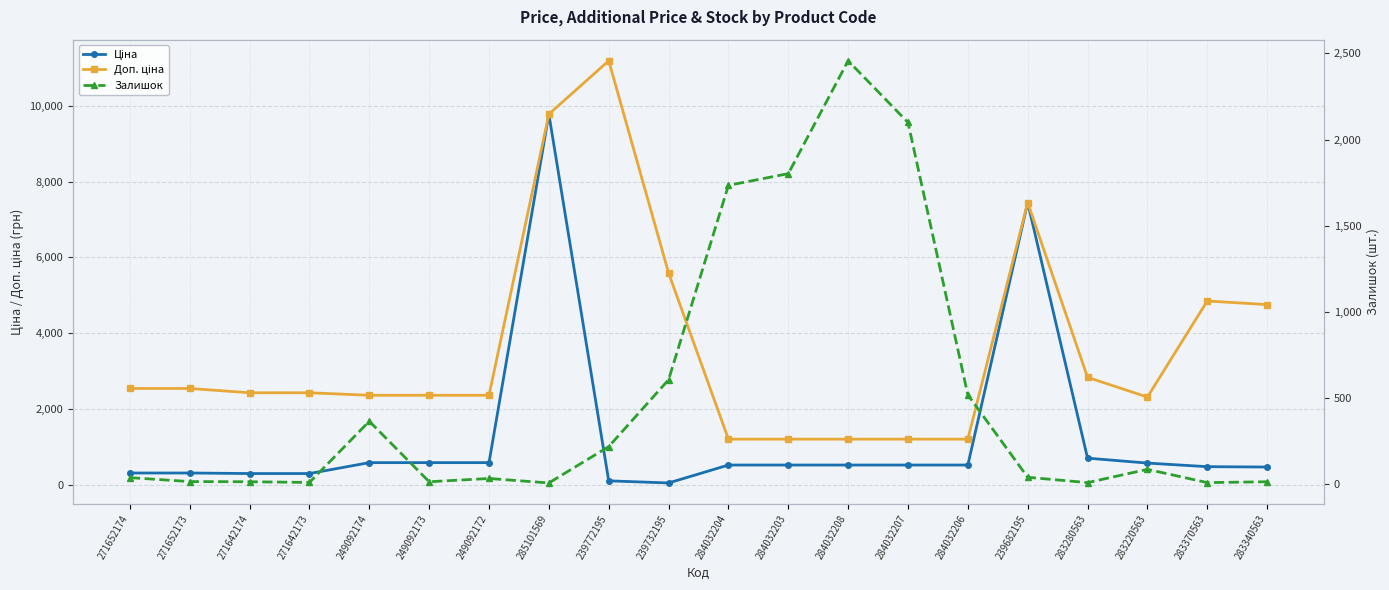

Is the value of Доп. ціна at 249092173 greater than the value of Ціна at 239682195?

No